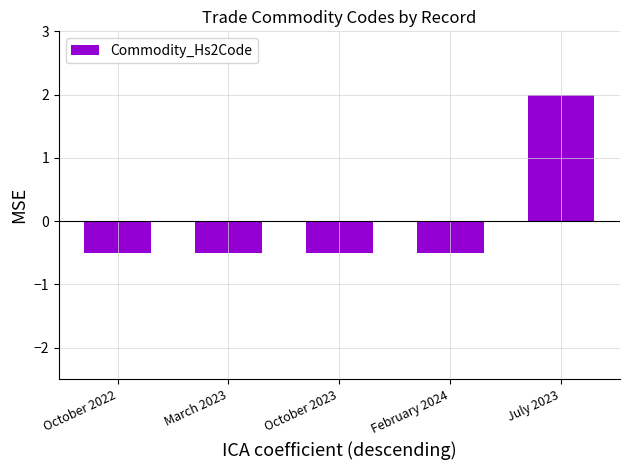

Reading left to right, what are all the values shown in this chart?

-0.5	-0.5	-0.5	-0.5	2.0